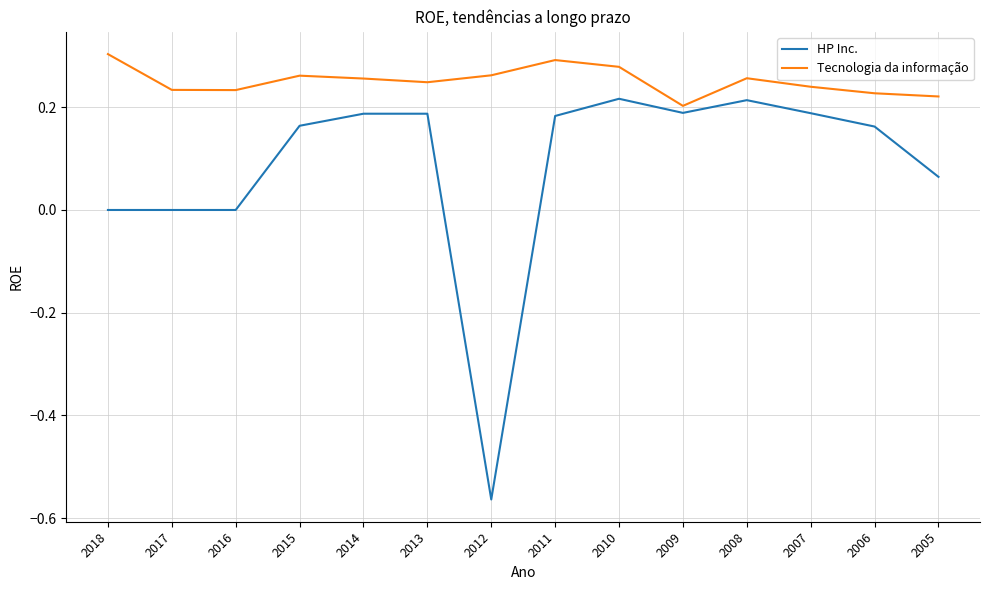

Does the chart display data point markers on the line(s)?

No